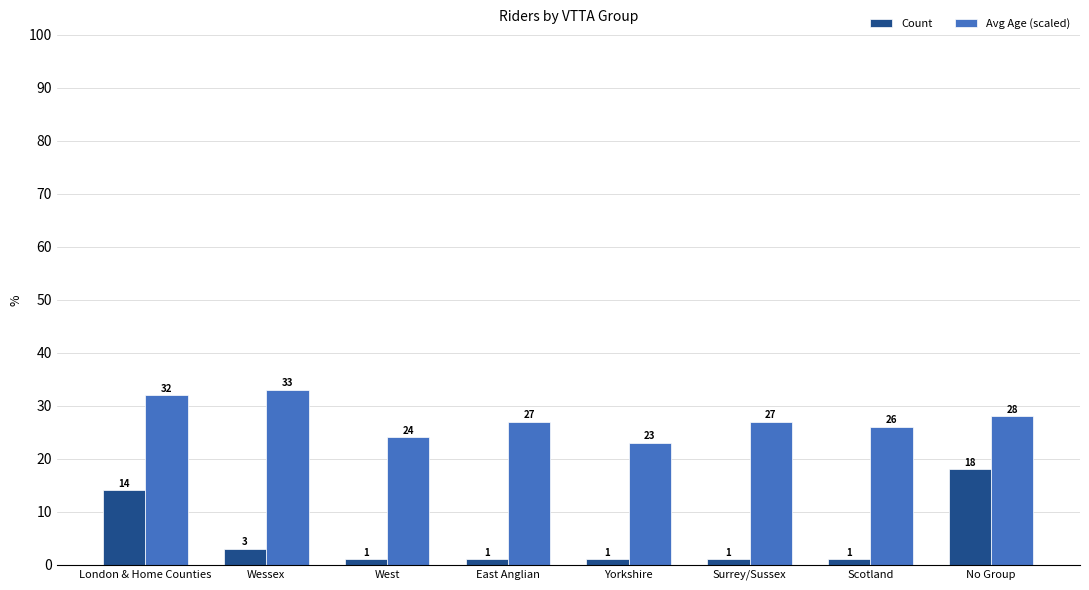

Which series has the largest range (max minus min)?

Count